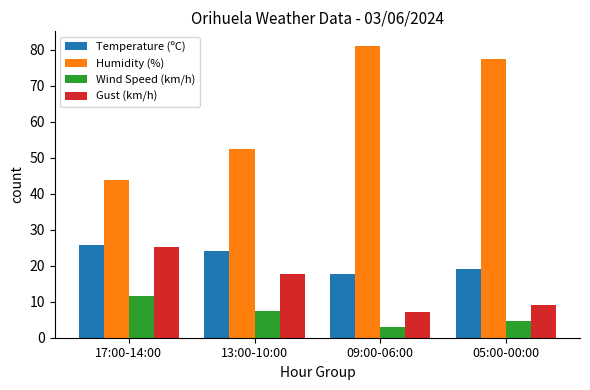

At which label does Wind Speed (km/h) first exceed 7?

17:00-14:00